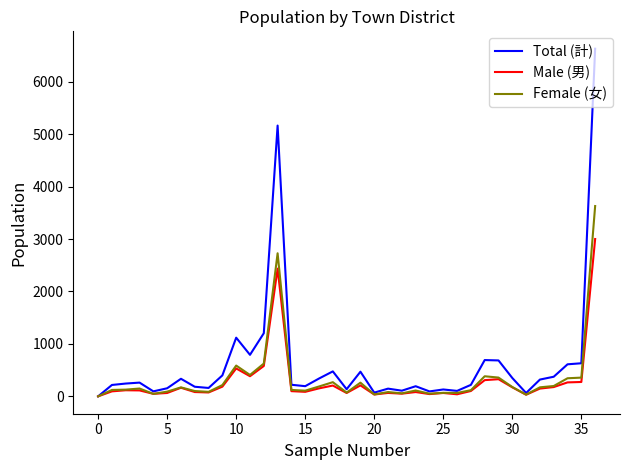

What is the greatest value displayed?

6631